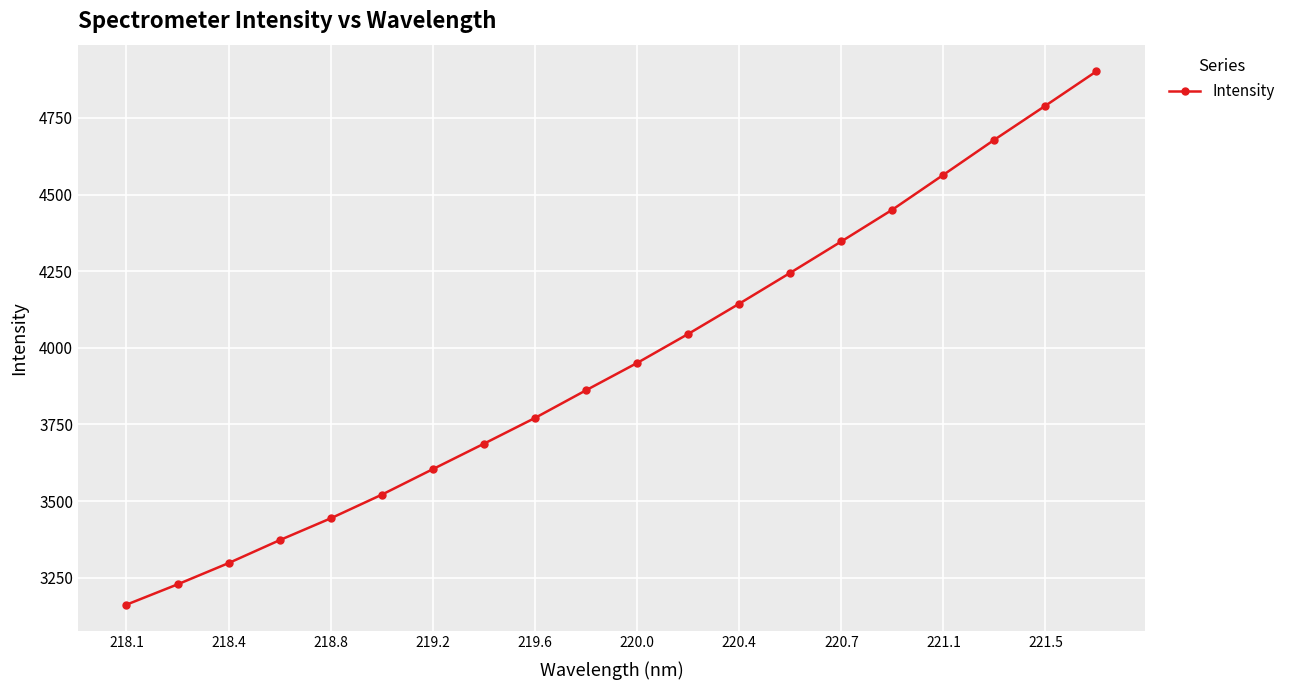

What is the average value?

3953.5